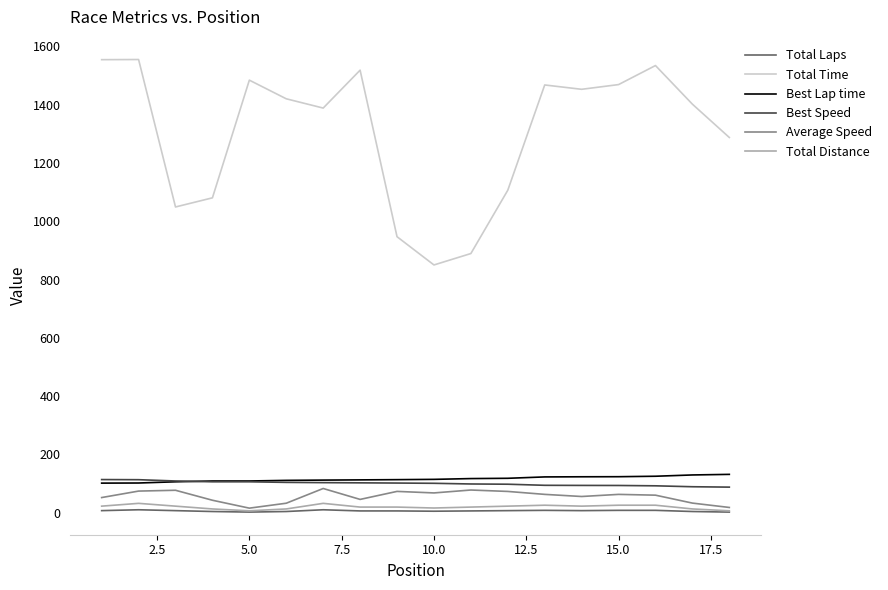

True or false: Total Distance and Best Lap time cross at least once.

False